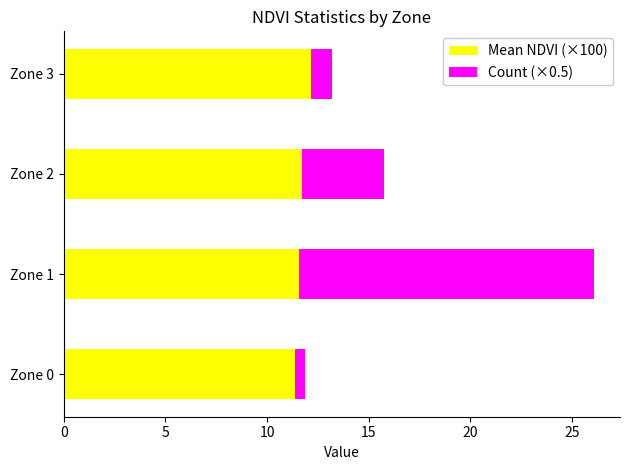

What is the sum of all Mean NDVI (×100) values?

46.9